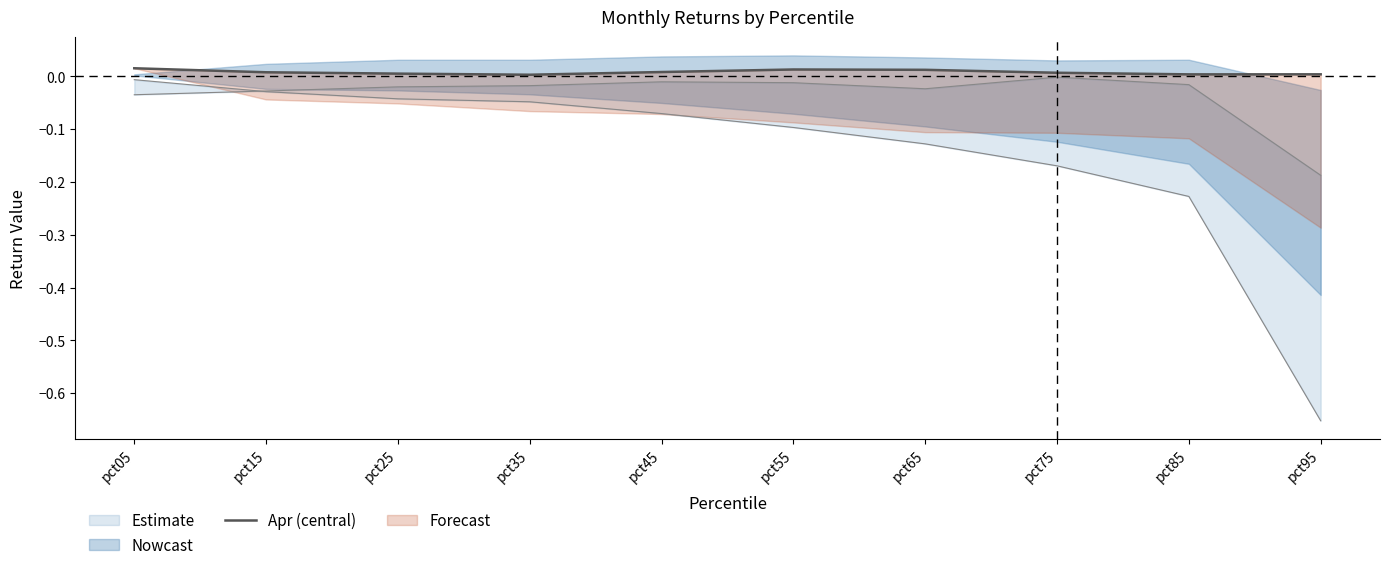

Which category has the highest value across all series?

pct05